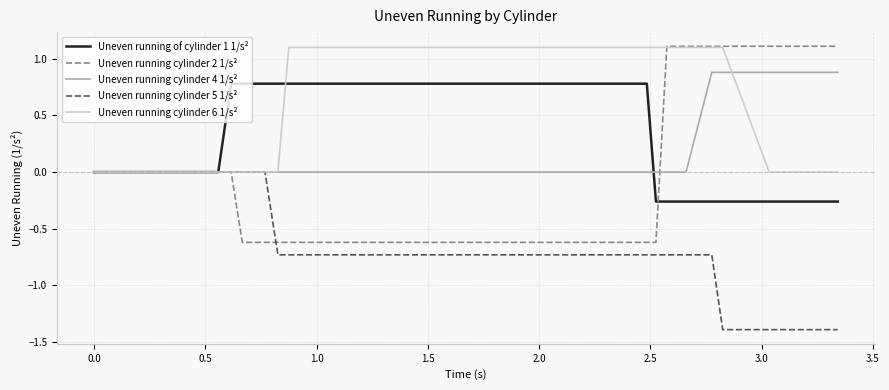

What is the smallest value displayed?

-1.4